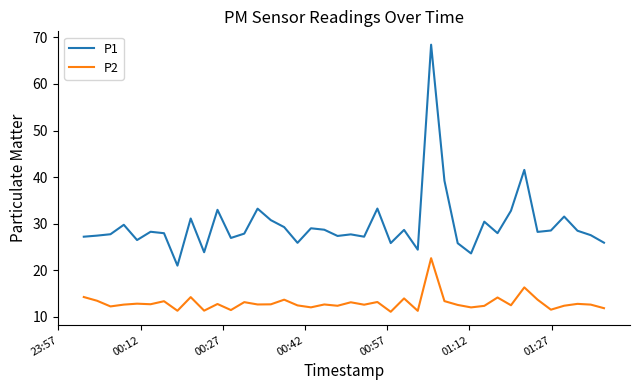

Which series has the largest total across all categories?

P1